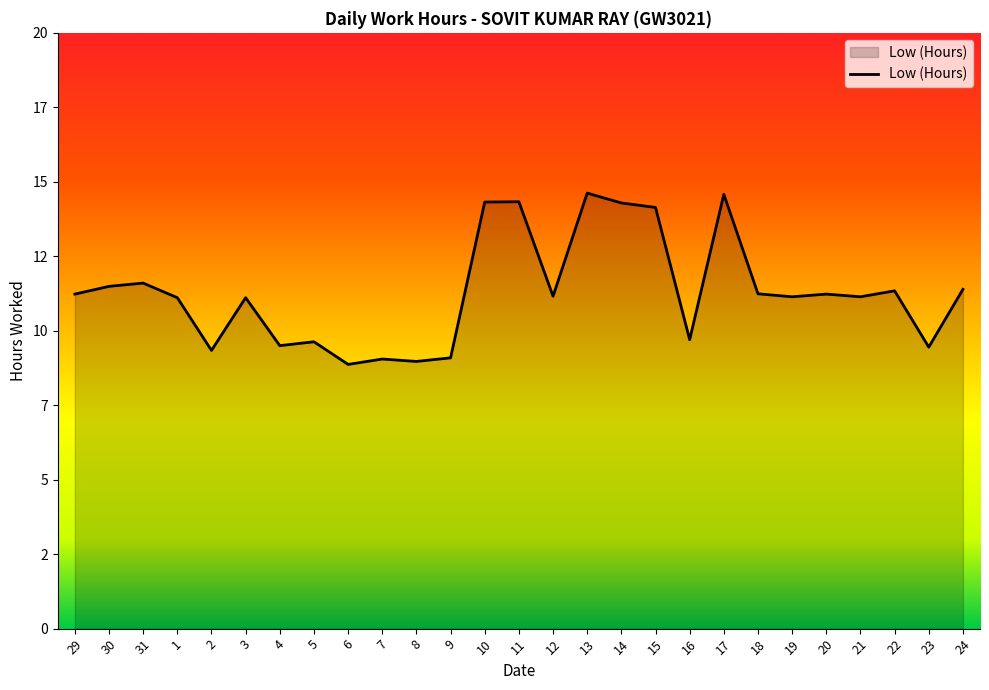

Approximately how many times larger is the value at 6 compared to 1?

0.8